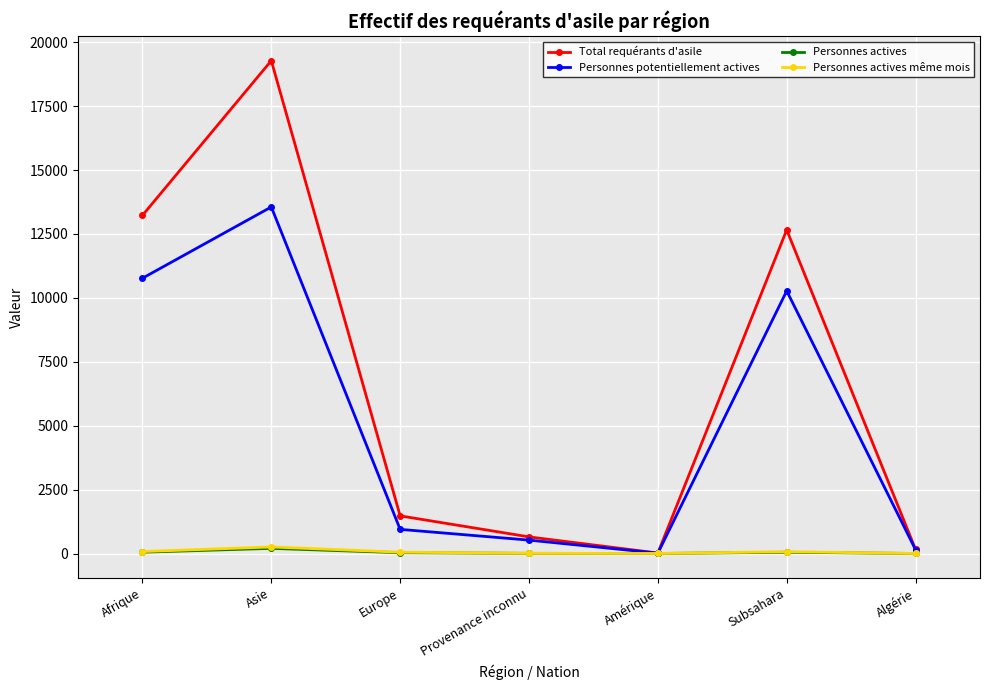

How many categories are shown in the chart?

7